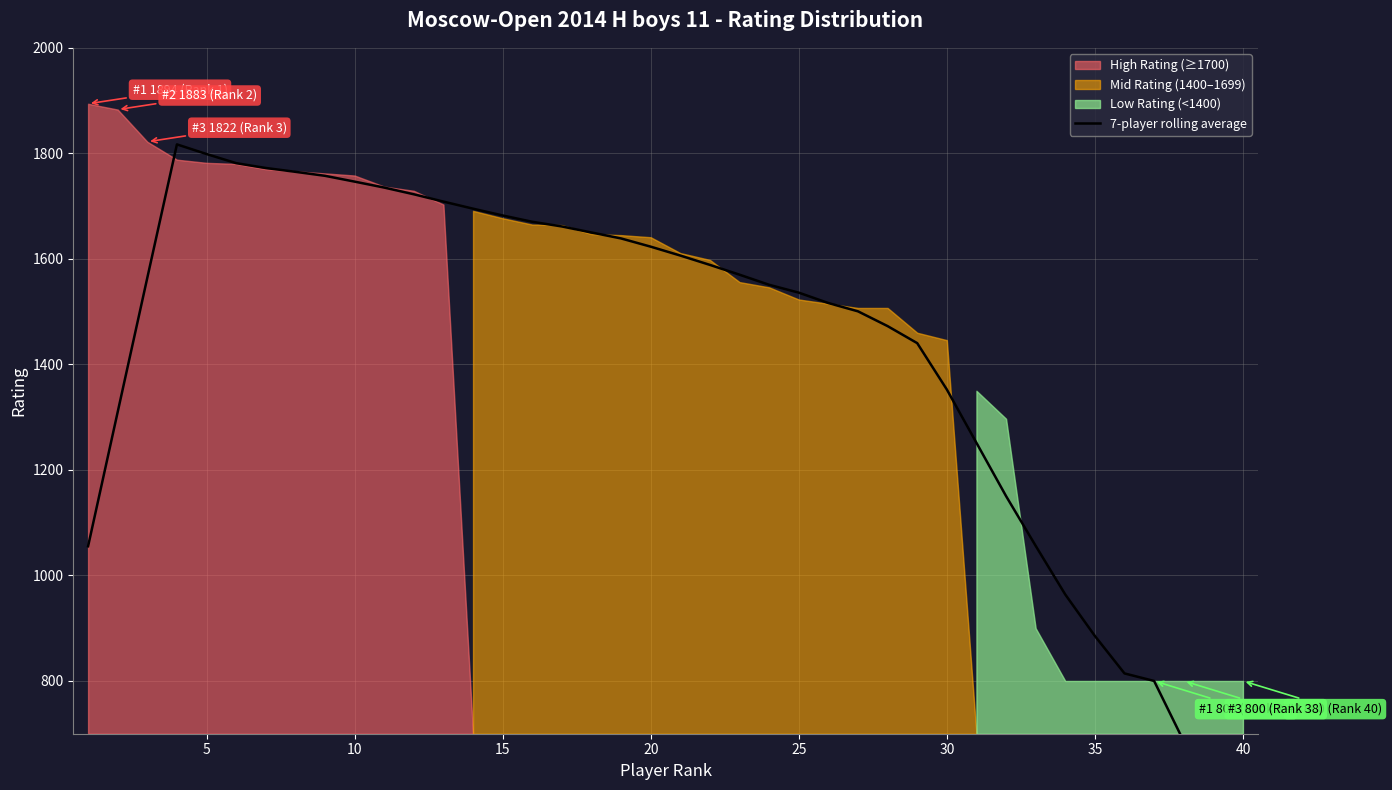

What is the minimum value shown in the chart?

457.1